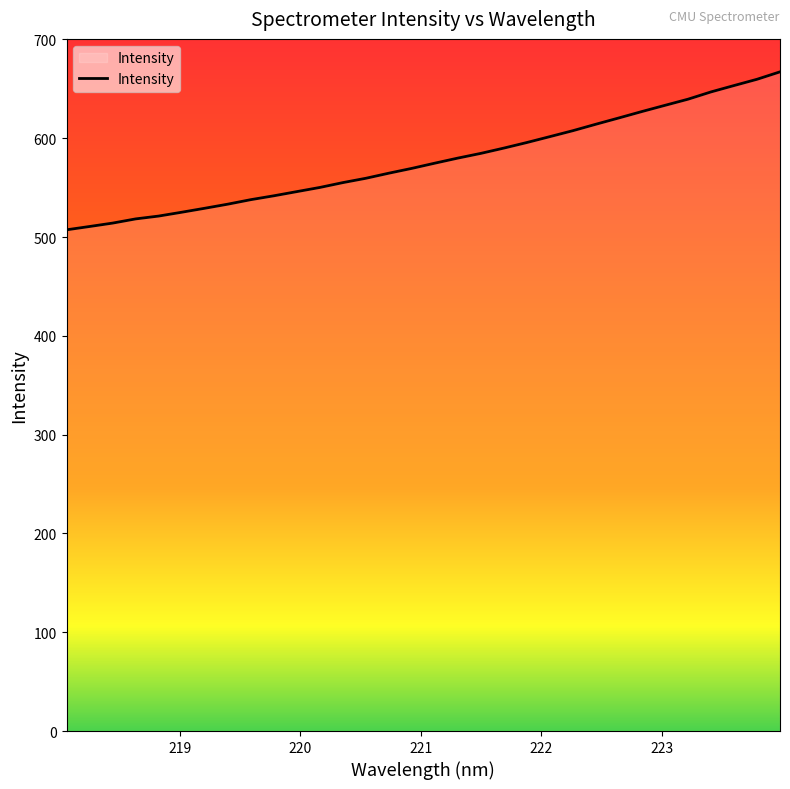

What is the smallest value displayed?

507.3